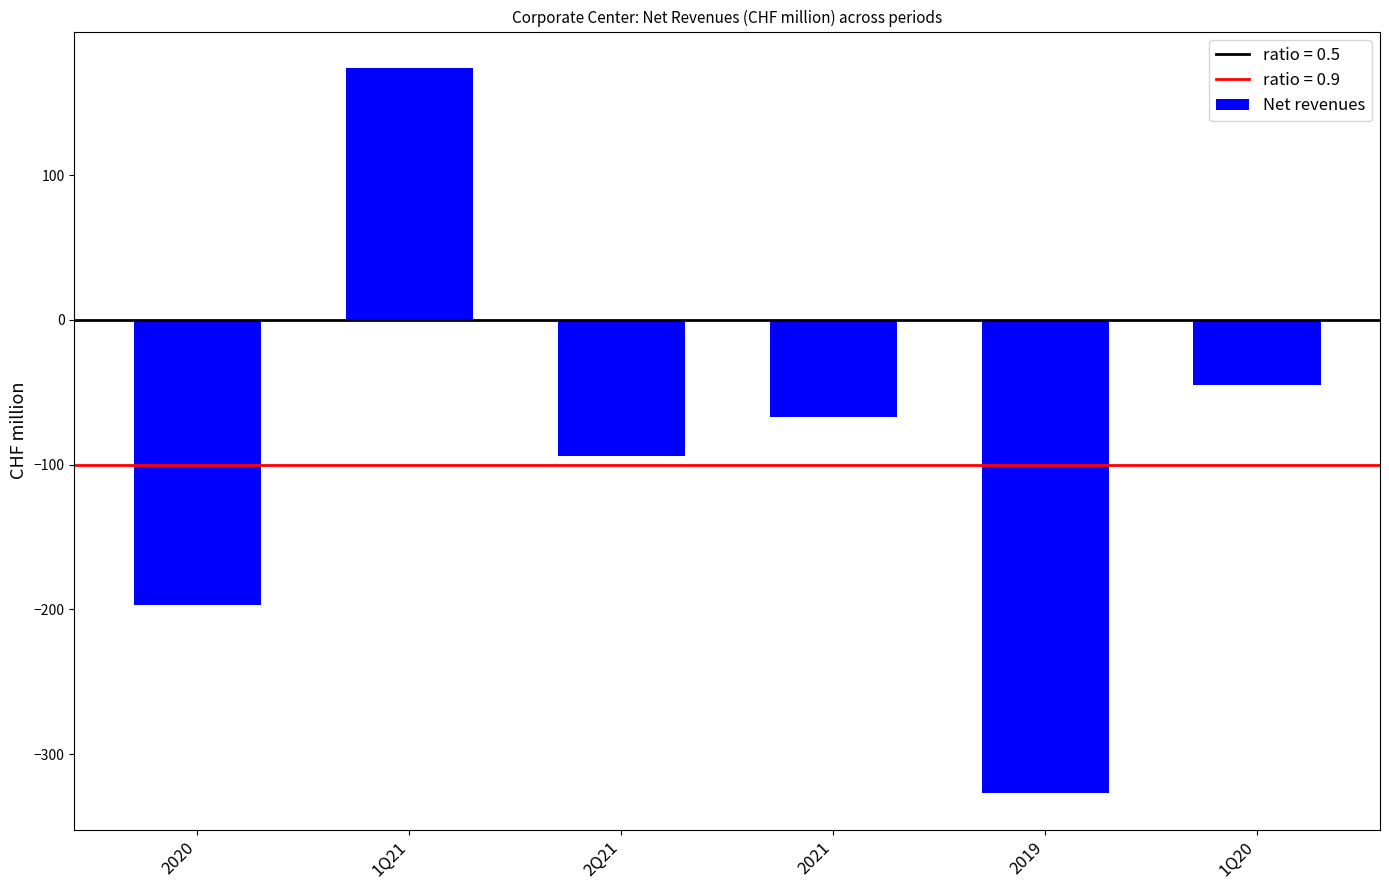

What is the greatest value displayed?

174